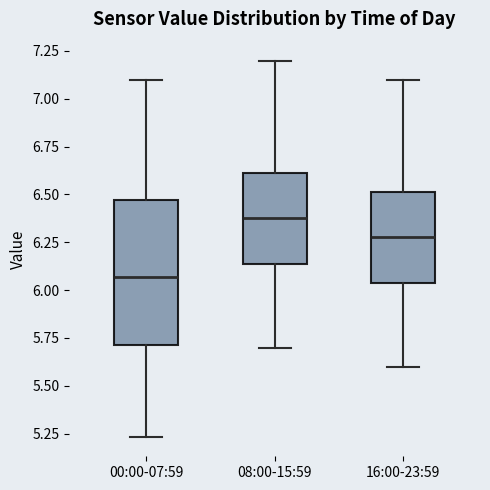

Which box is the tallest, from its lower edge to its upper edge?

00:00-07:59